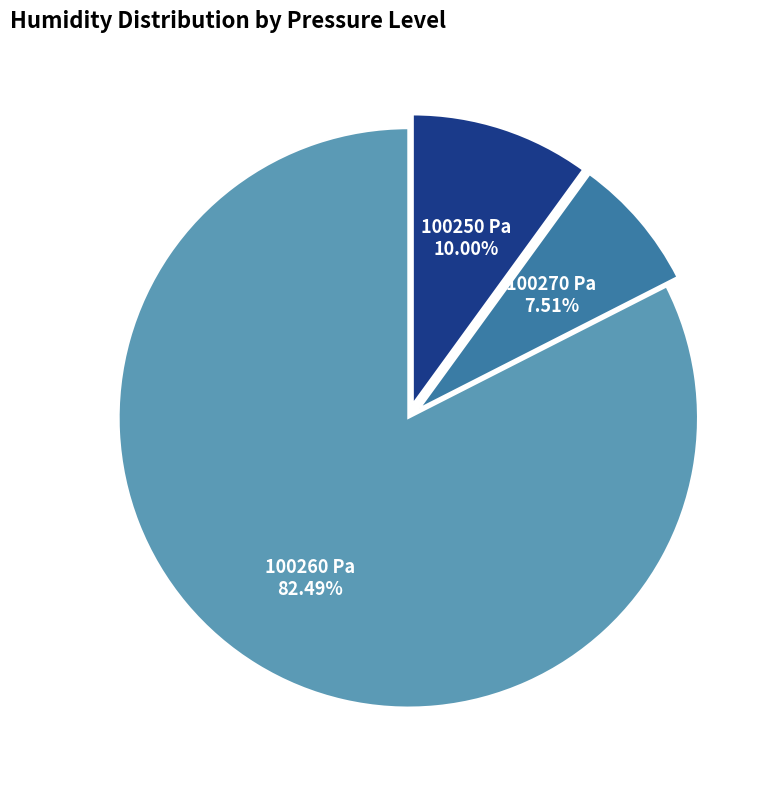

Is there a majority slice in this chart?

Yes